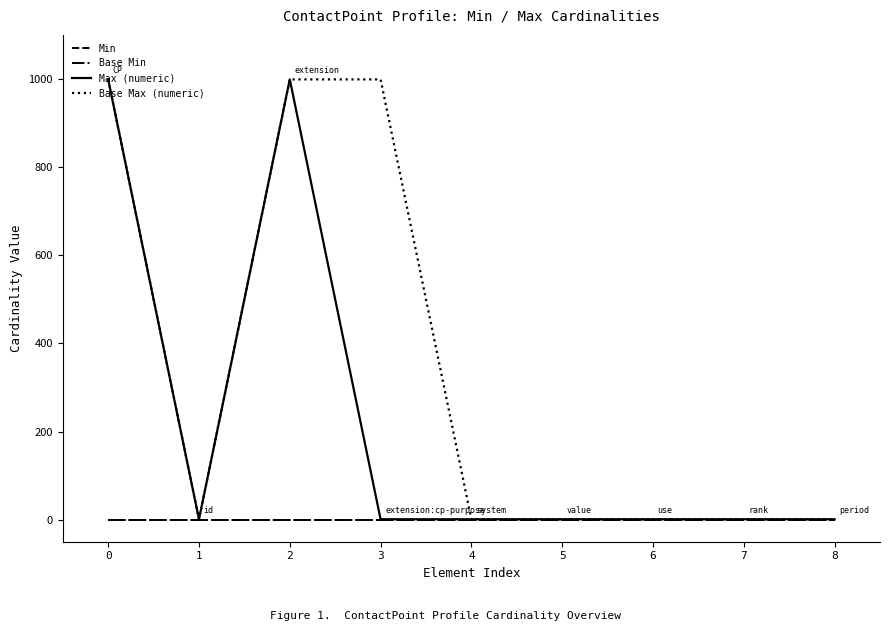

Where is the first local maximum for Max (numeric)?

2